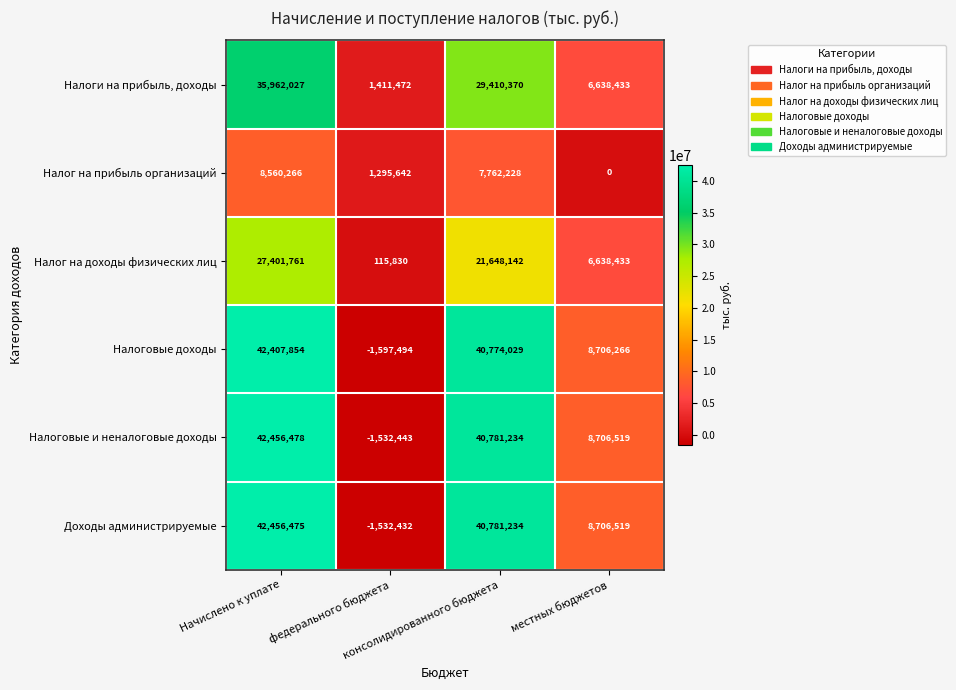

Count the Налог на доходы физических лиц values in the range 6638433 to 27401761.

3